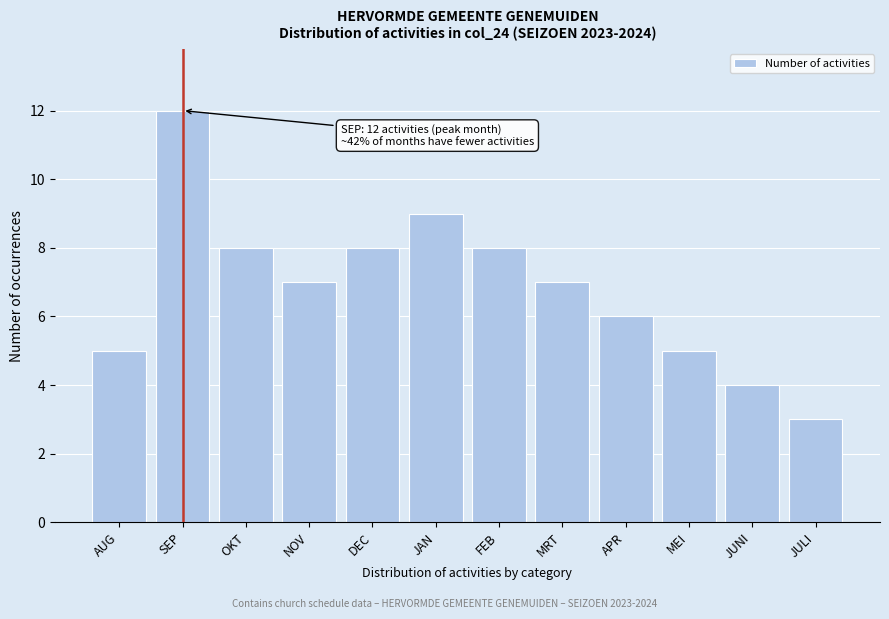

Reading left to right, extract all data points from this chart.

5	12	8	7	8	9	8	7	6	5	4	3